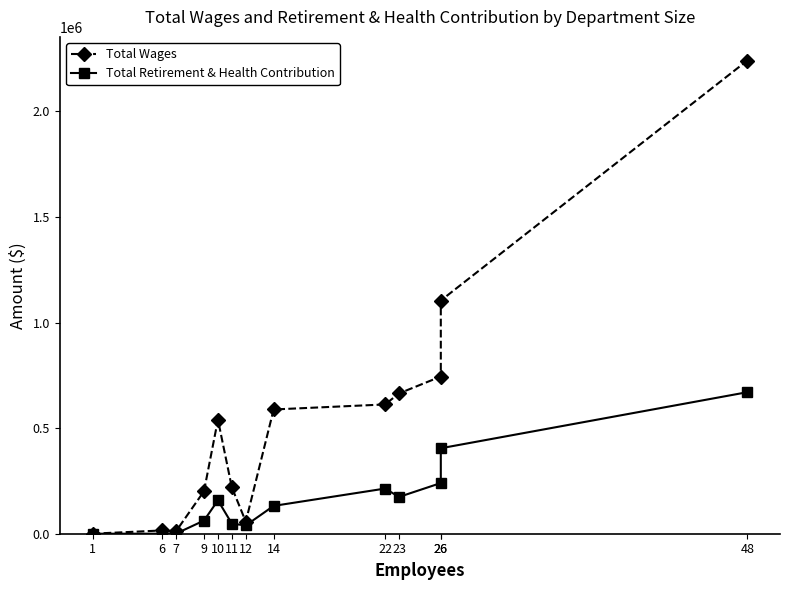

What is the average value of the Total Retirement & Health Contribution series?

164824